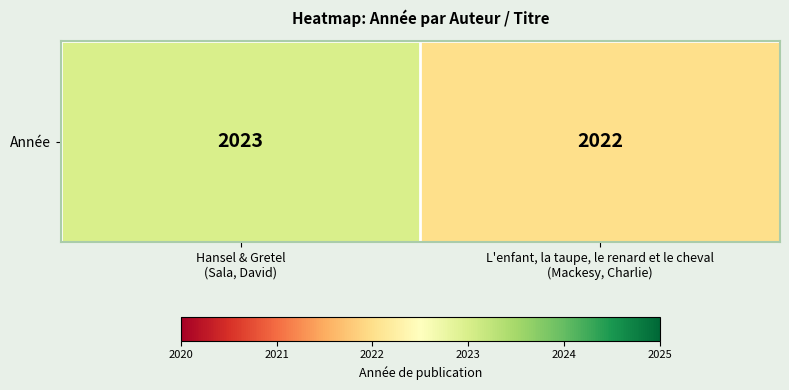

Reading right to left, transcribe all the data shown in this chart.

L'enfant, la taupe, le renard et le cheval
(Mackesy, Charlie)=2022	Hansel & Gretel
(Sala, David)=2023